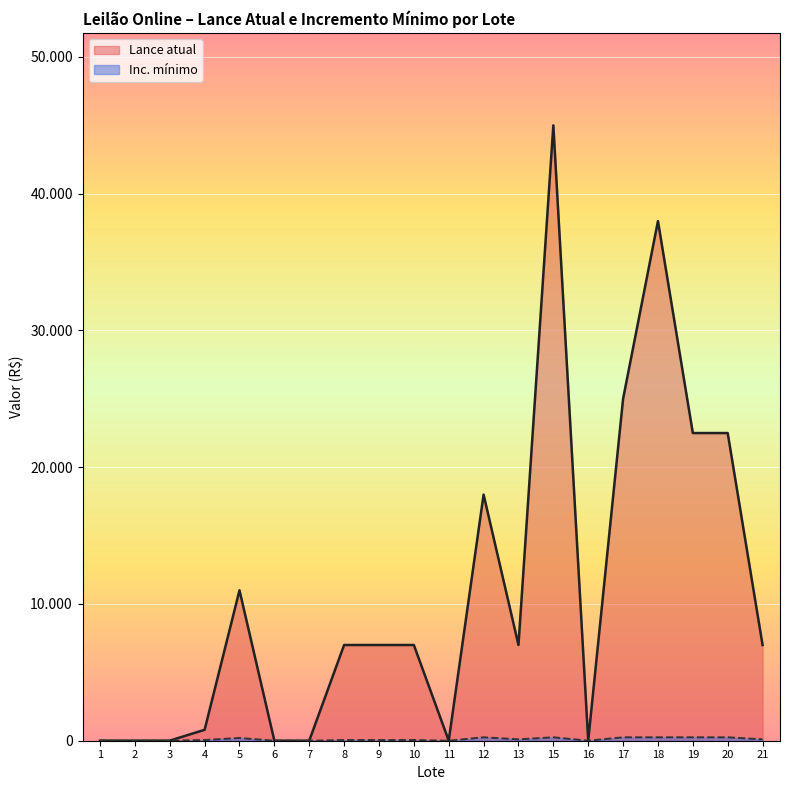

How many series are shown in this chart?

2